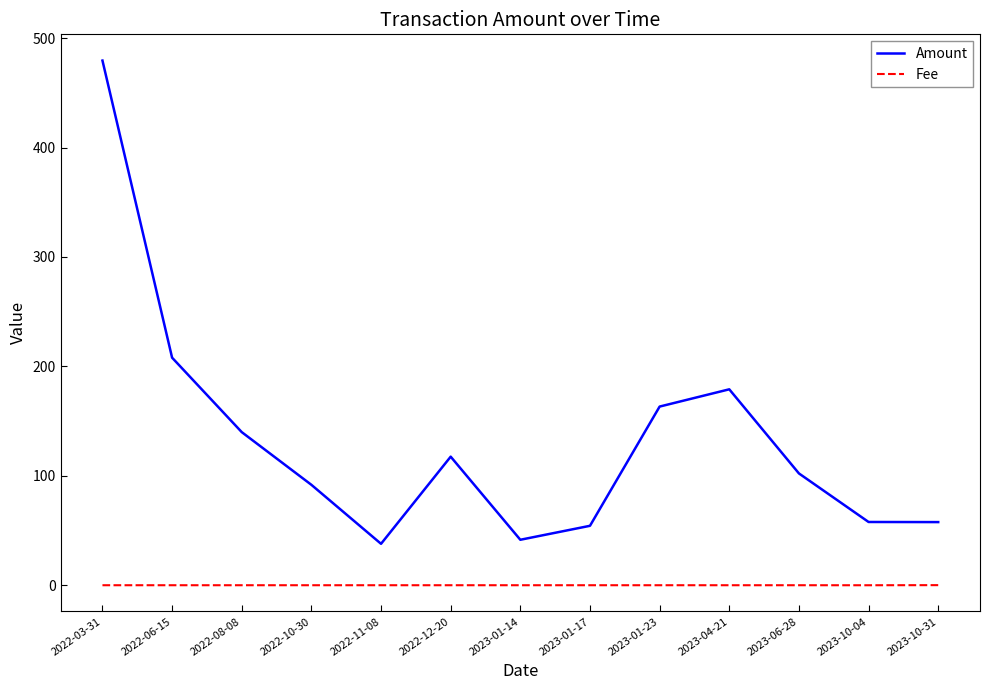

Which series has the widest spread of values?

Amount